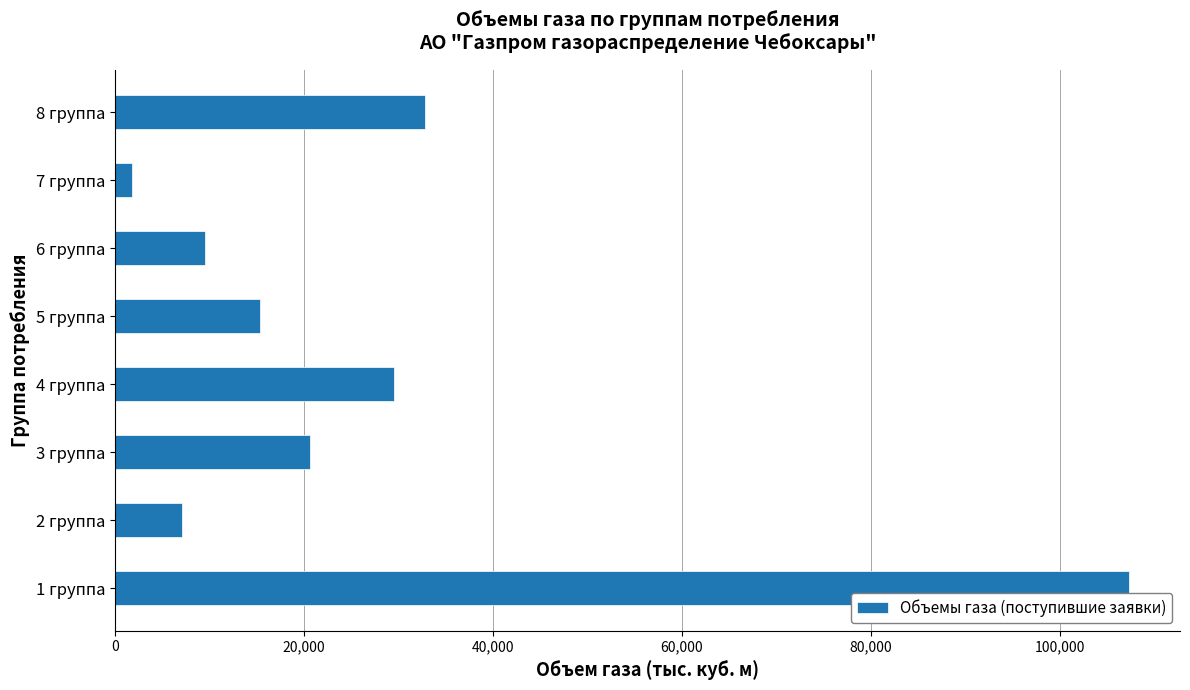

The value at 1 группа is 107300.0. True or false?

True